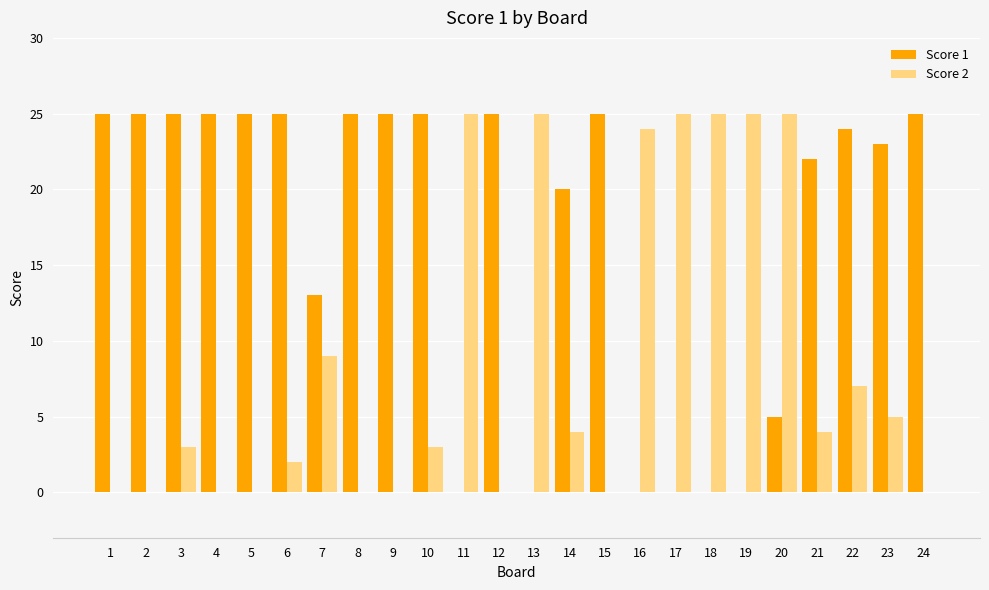

At which label is Score 1 closest to 12?

7